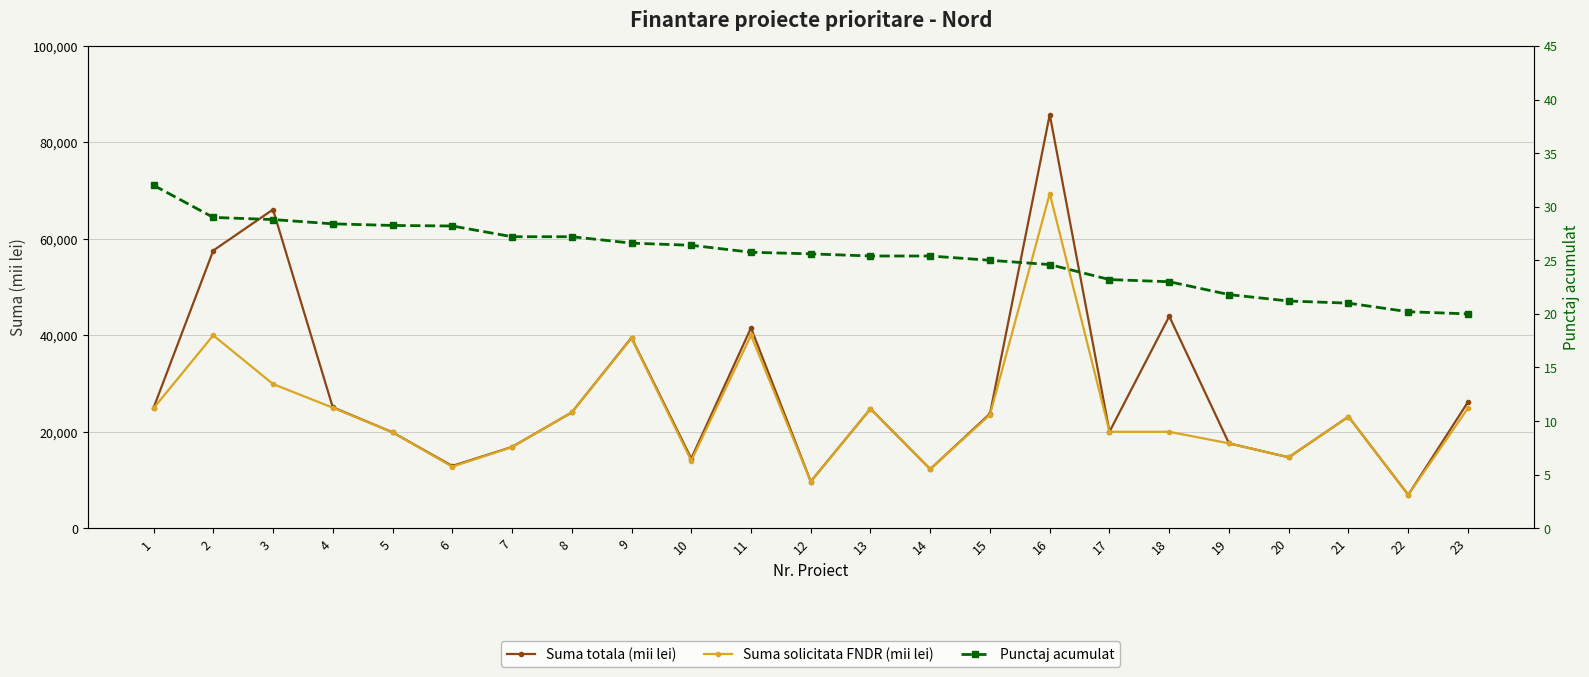

Is it true that Suma totala (mii lei) equals 57573.1 at 2?

True